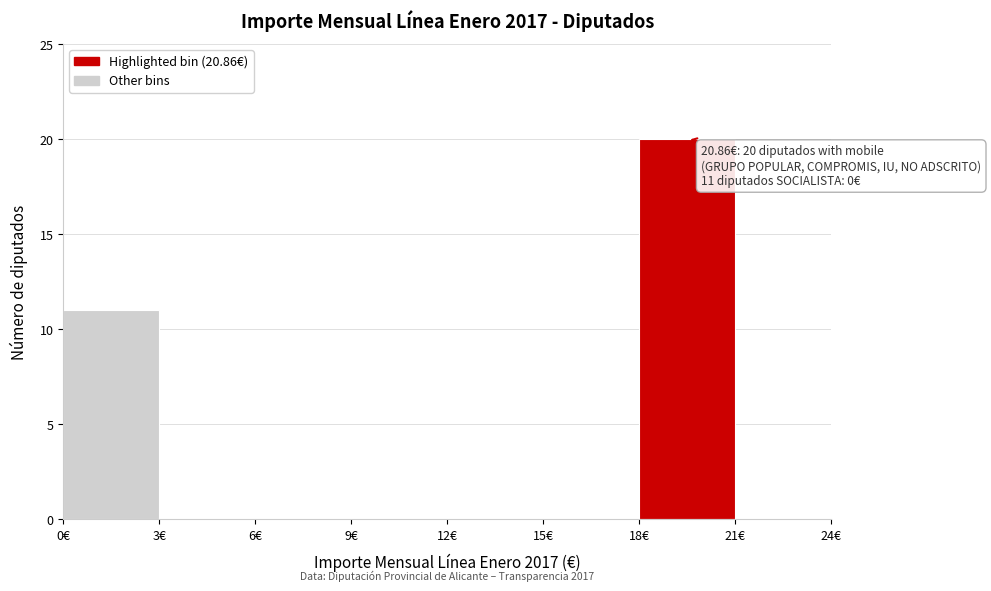

Over which range of the x-axis is the bar tallest?

18 to 21